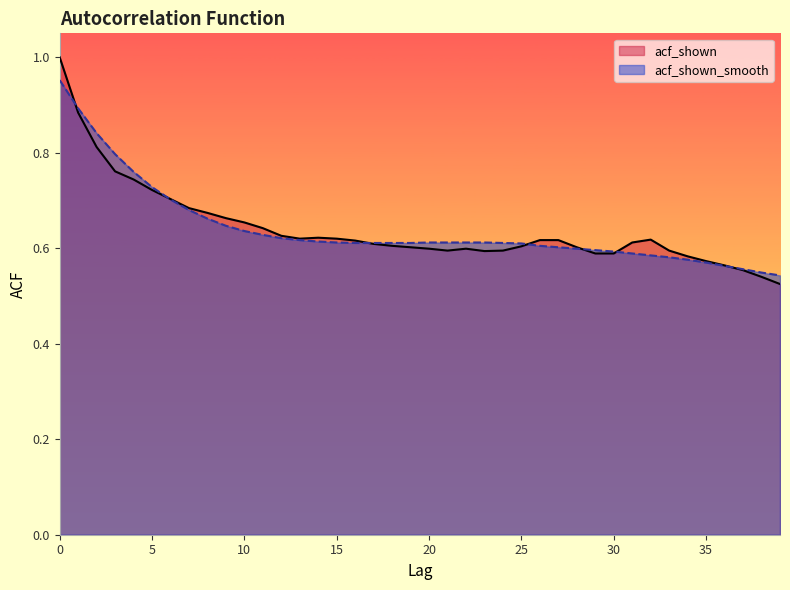

Reading left to right, extract all data points from this chart.

acf_shown: 1.0	0.9	0.8	0.8	0.7	0.7	0.7	0.7	0.7	0.7	0.7	0.6	0.6	0.6	0.6	0.6	0.6	0.6	0.6	0.6	0.6	0.6	0.6	0.6	0.6	0.6	0.6	0.6	0.6	0.6	0.6	0.6	0.6	0.6	0.6	0.6	0.6	0.6	0.5	0.5
acf_shown_smooth: 1.0	0.9	0.8	0.8	0.8	0.7	0.7	0.7	0.7	0.6	0.6	0.6	0.6	0.6	0.6	0.6	0.6	0.6	0.6	0.6	0.6	0.6	0.6	0.6	0.6	0.6	0.6	0.6	0.6	0.6	0.6	0.6	0.6	0.6	0.6	0.6	0.6	0.6	0.5	0.5